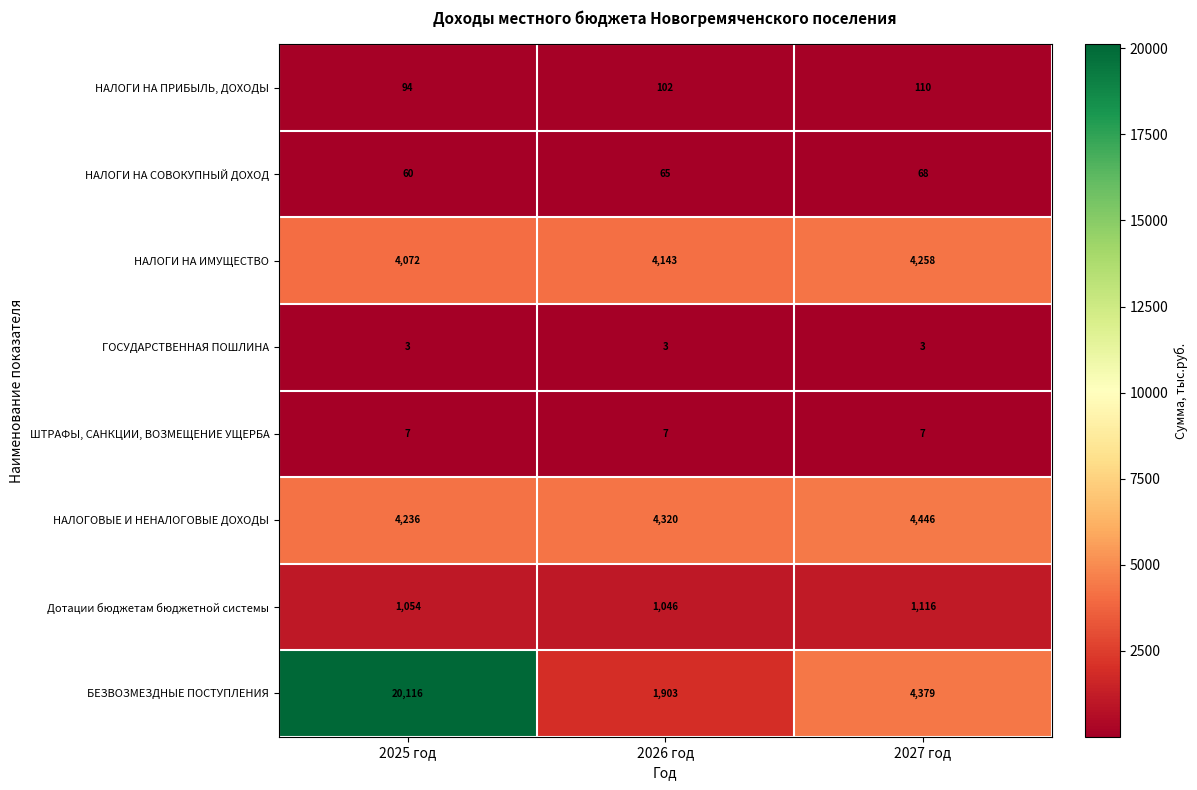

How many series are shown in this chart?

8